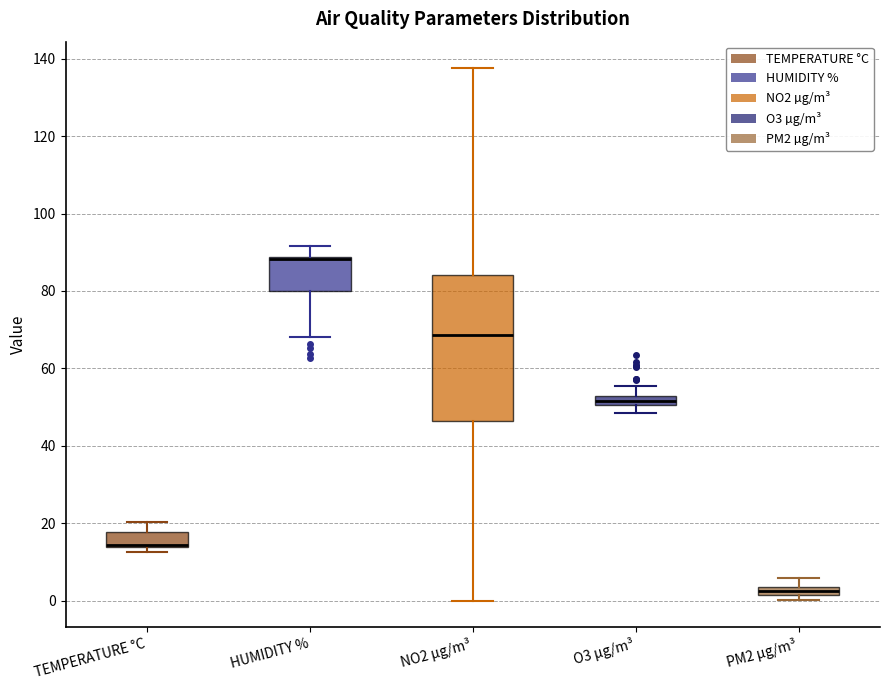

Which box is the tallest, from its lower edge to its upper edge?

NO2 µg/m³